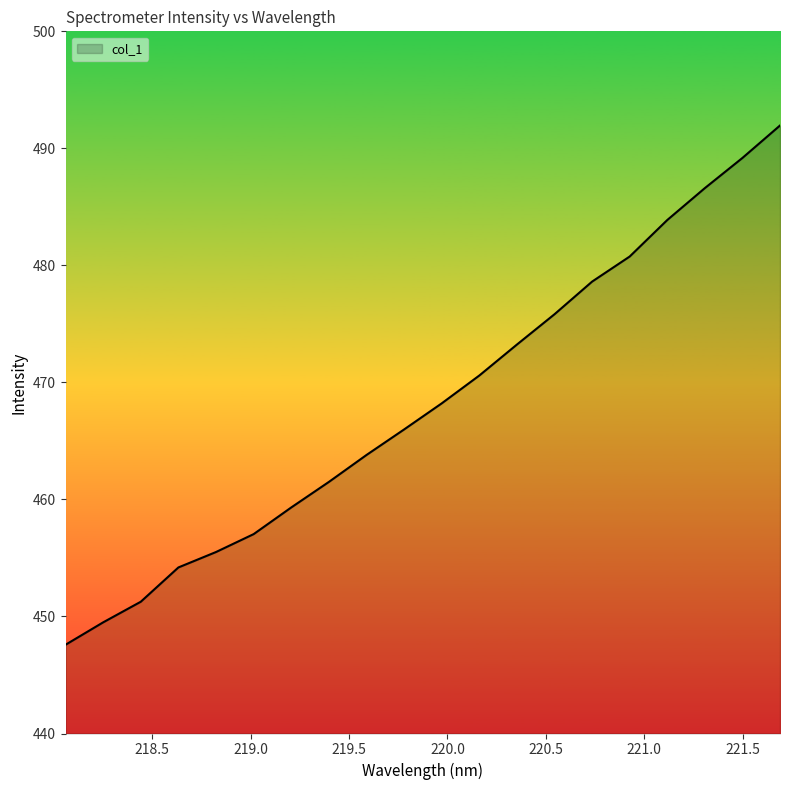

What is the difference between the maximum and minimum values?

44.4